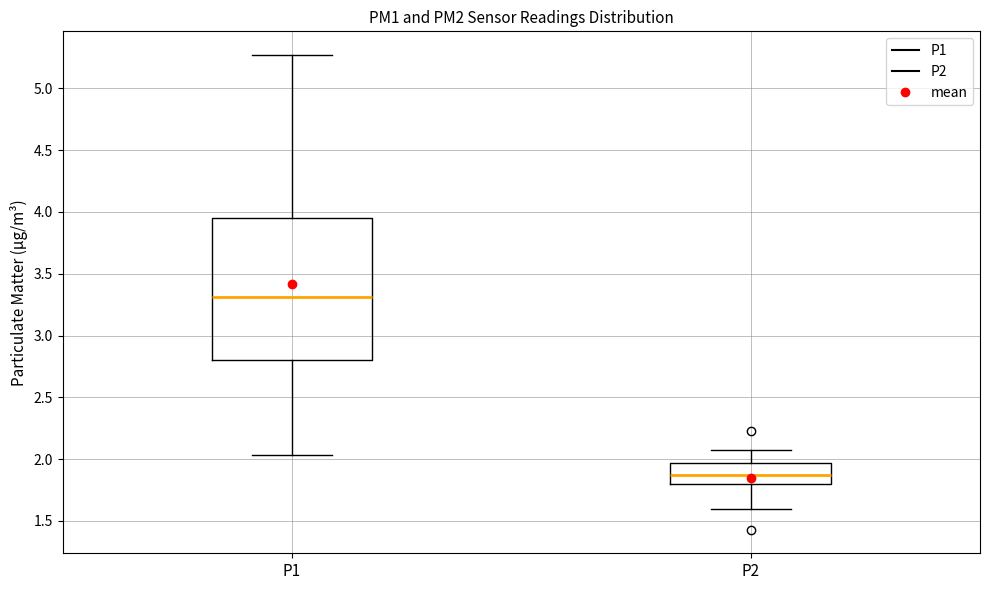

Reading left to right, read every box against the y-axis: the position of its median line, the range the box covers, and the ends of its whiskers. The values are not printed on the chart, so give them approximately, as read against the axis.

P1: median 3.30, box 2.80 to 3.95, whiskers 2.05 to 5.25
P2: median 1.85, box 1.80 to 1.95, whiskers 1.60 to 2.05